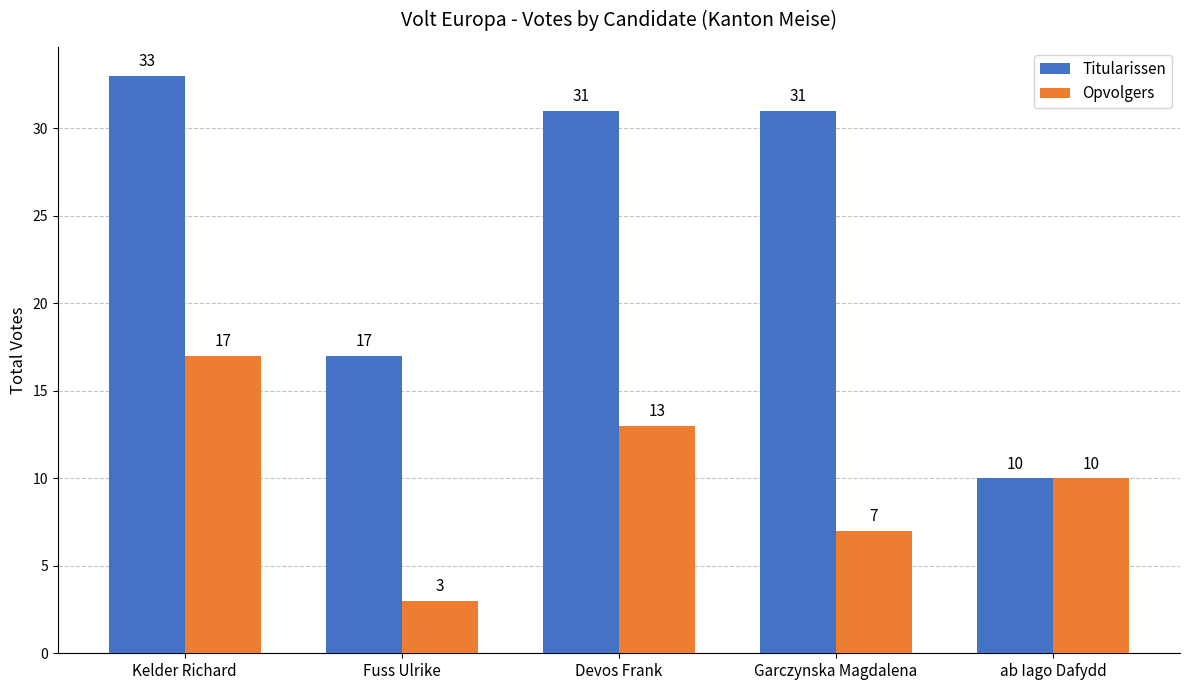

How many bars are there in total?

10